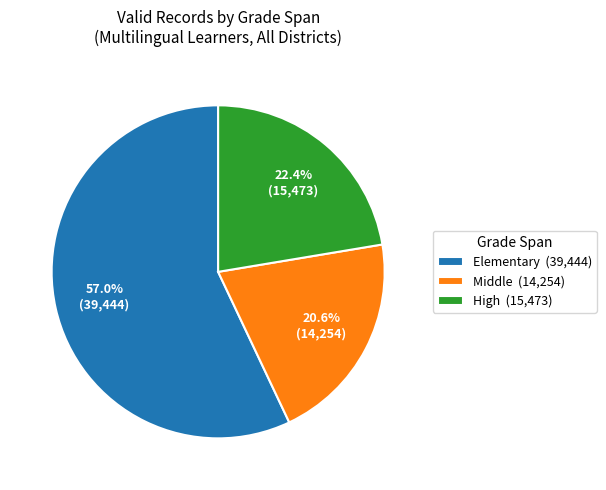

True or false: Middle accounts for 6% of the total.

False